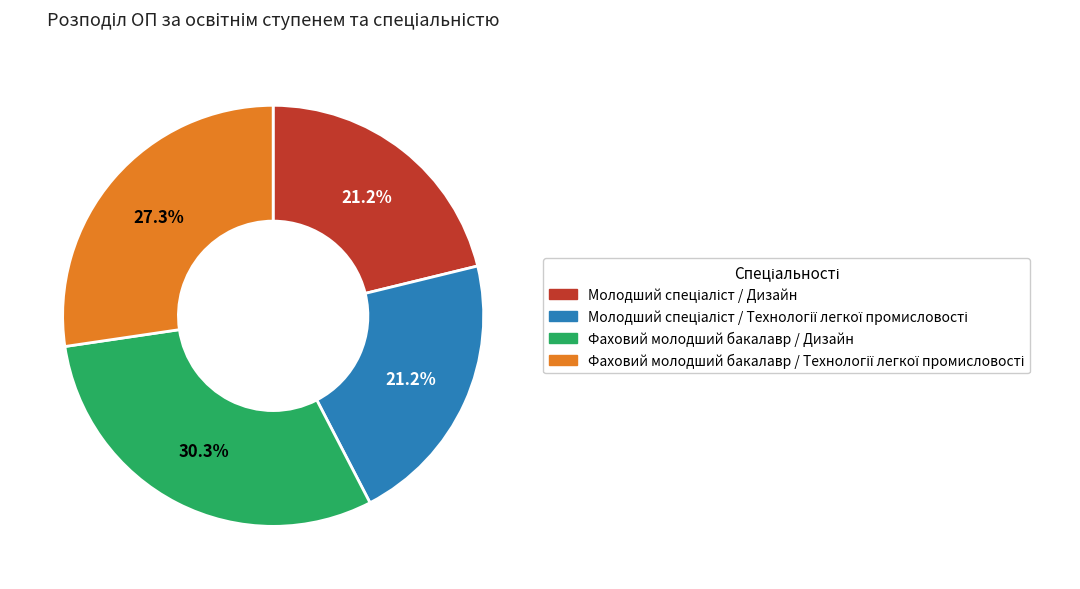

Which slice is the largest?

Фаховий молодший бакалавр / Дизайн